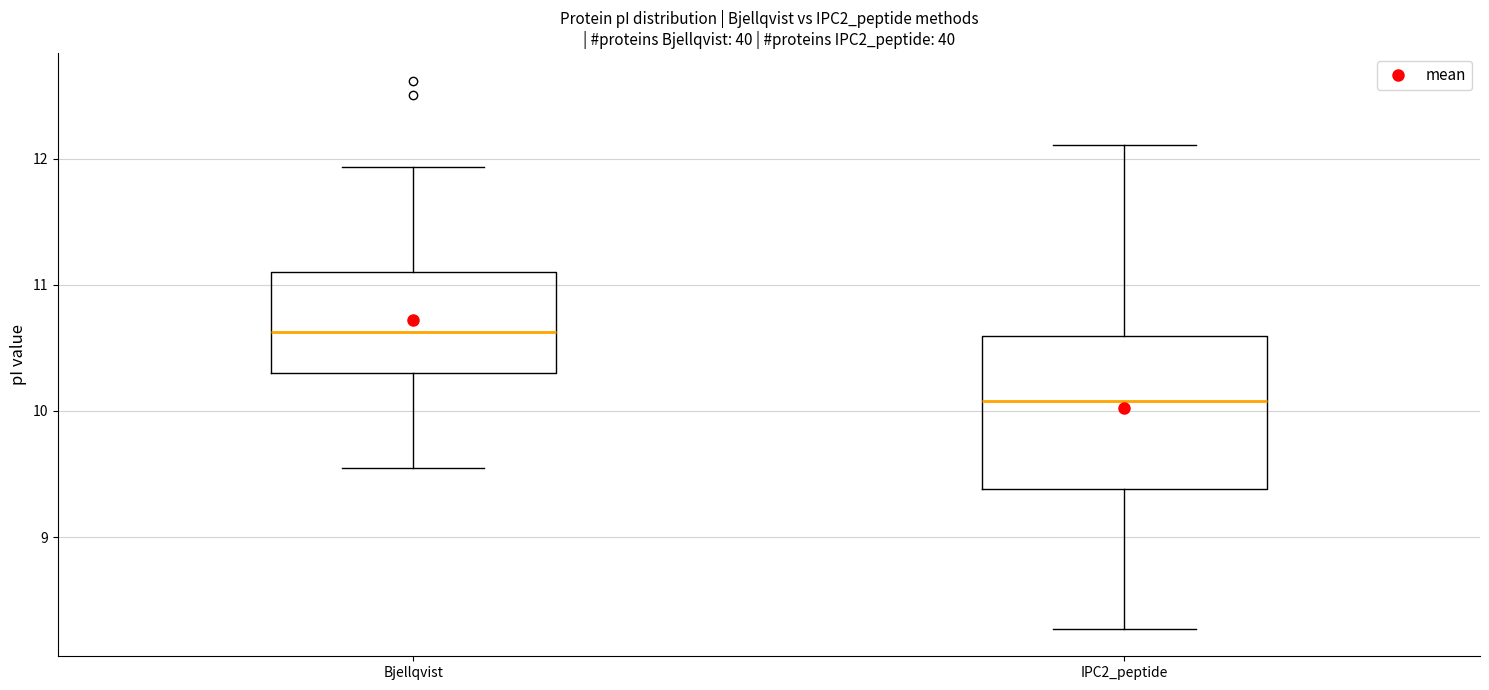

Reading left to right, transcribe this box plot: for each box, give where its median line is, the range the box spans, and where its two whiskers end, as read against the y-axis. The values are not printed on the chart, so give them approximately, as read against the axis.

Bjellqvist: median 10.6, box 10.3 to 11.1, whiskers 9.5 to 11.9
IPC2_peptide: median 10.1, box 9.4 to 10.6, whiskers 8.3 to 12.1